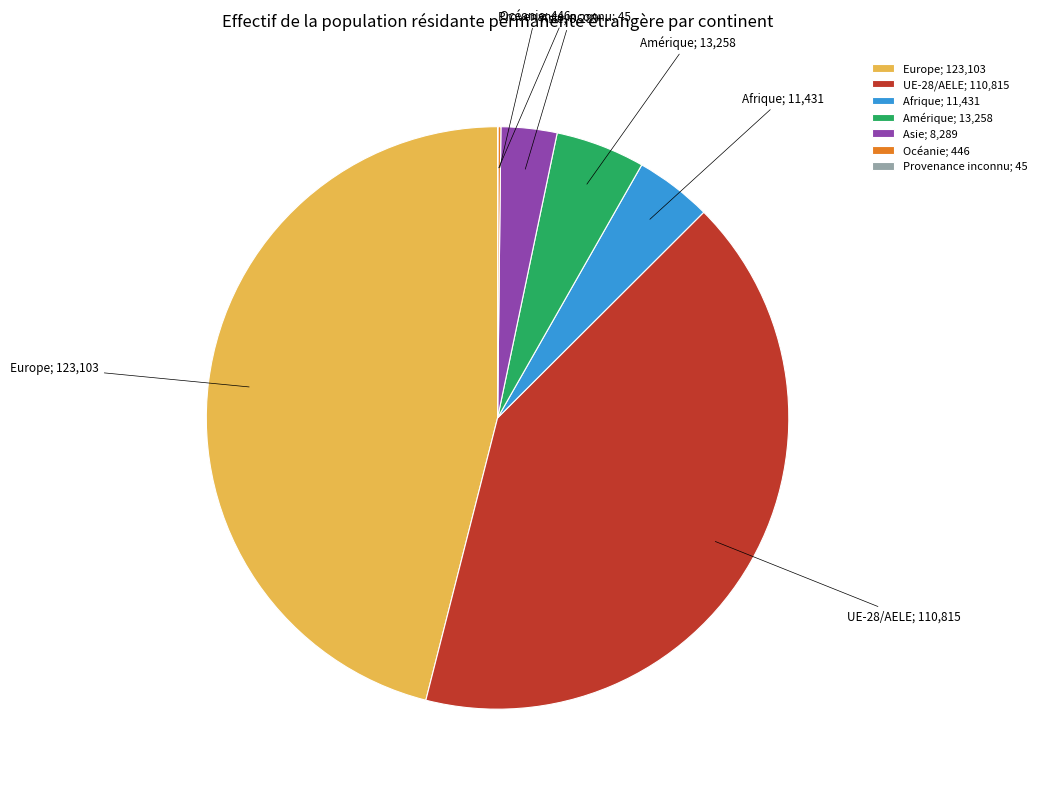

Is there a majority slice in this chart?

No